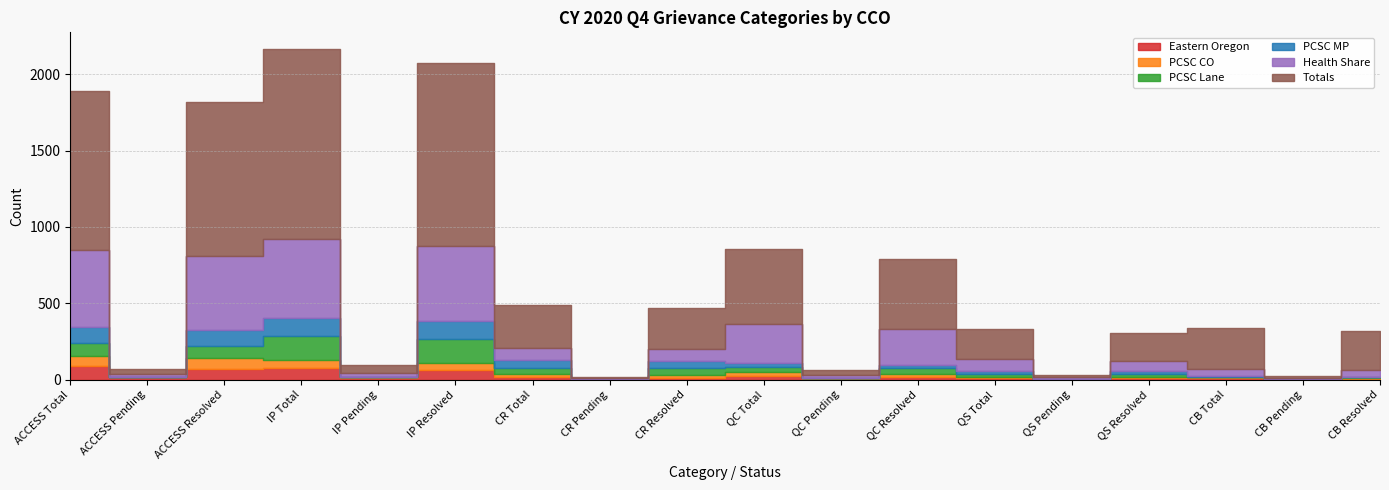

List the labels in order of Health Share value, smallest first.

CR Pending, CB Pending, QS Pending, QC Pending, ACCESS Pending, IP Pending, CB Resolved, CB Total, QS Resolved, QS Total, CR Resolved, CR Total, QC Resolved, QC Total, ACCESS Resolved, IP Resolved, ACCESS Total, IP Total